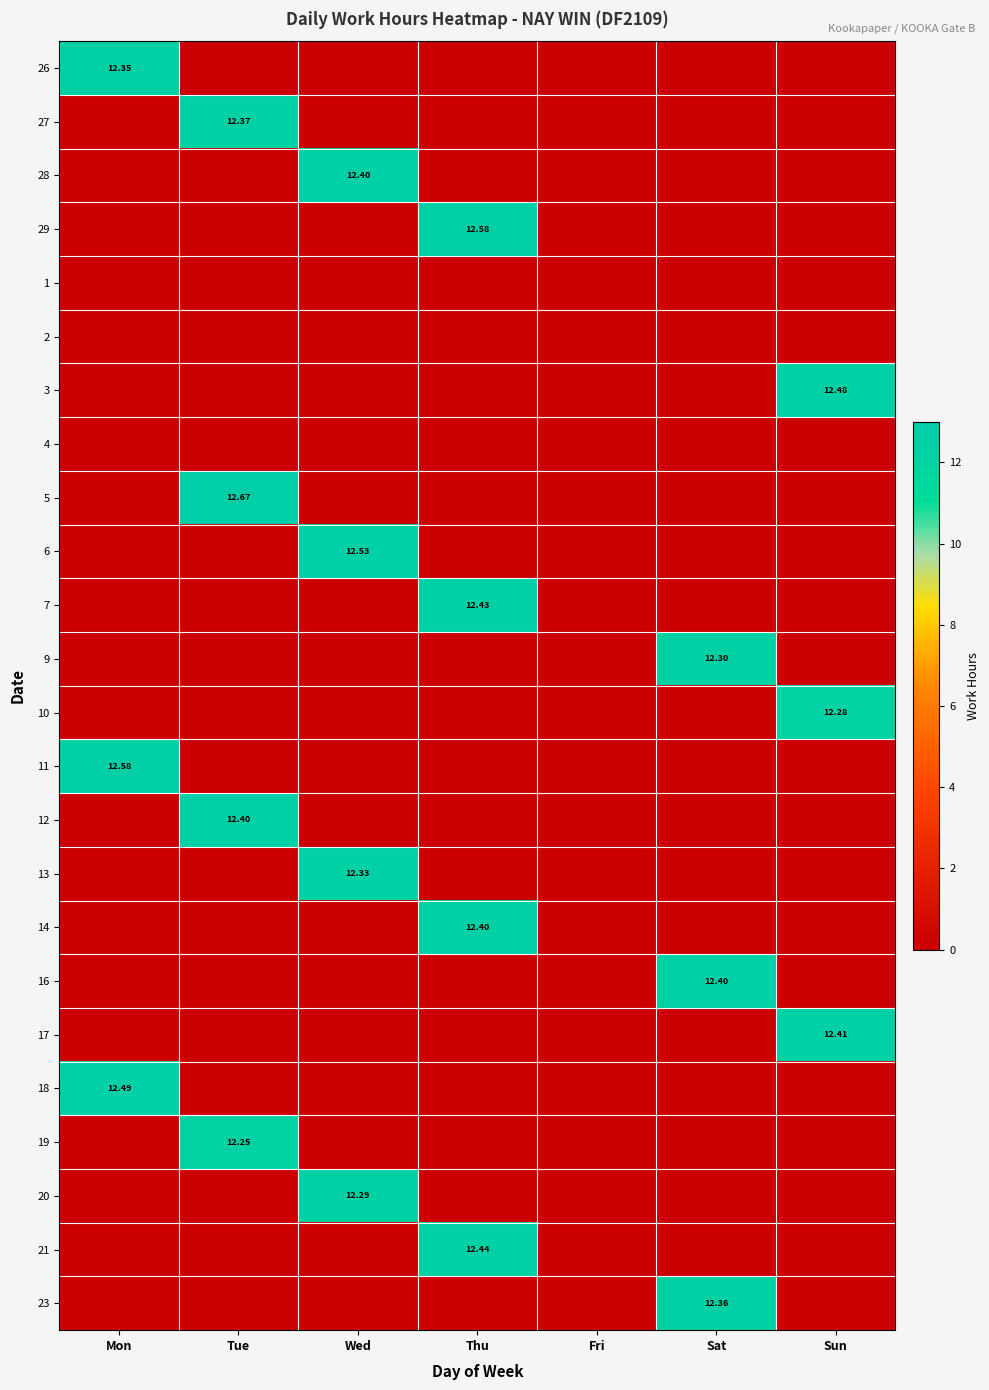

Which series has the largest range (max minus min)?

5